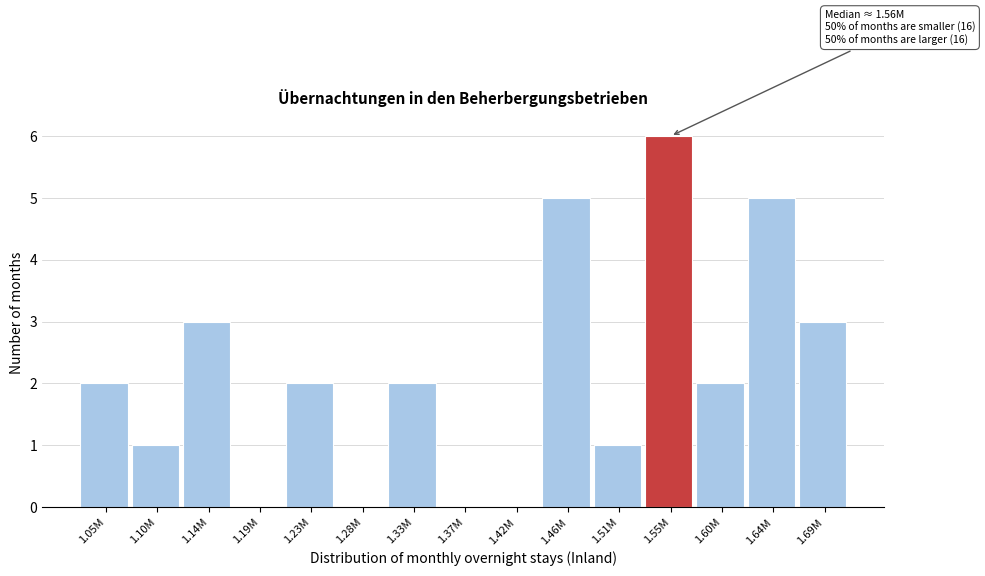

Reading left to right, extract all data points from this chart.

1.05M=2	1.10M=1	1.14M=3	1.19M=0	1.23M=2	1.28M=0	1.33M=2	1.37M=0	1.42M=0	1.46M=5	1.51M=1	1.55M=6	1.60M=2	1.64M=5	1.69M=3